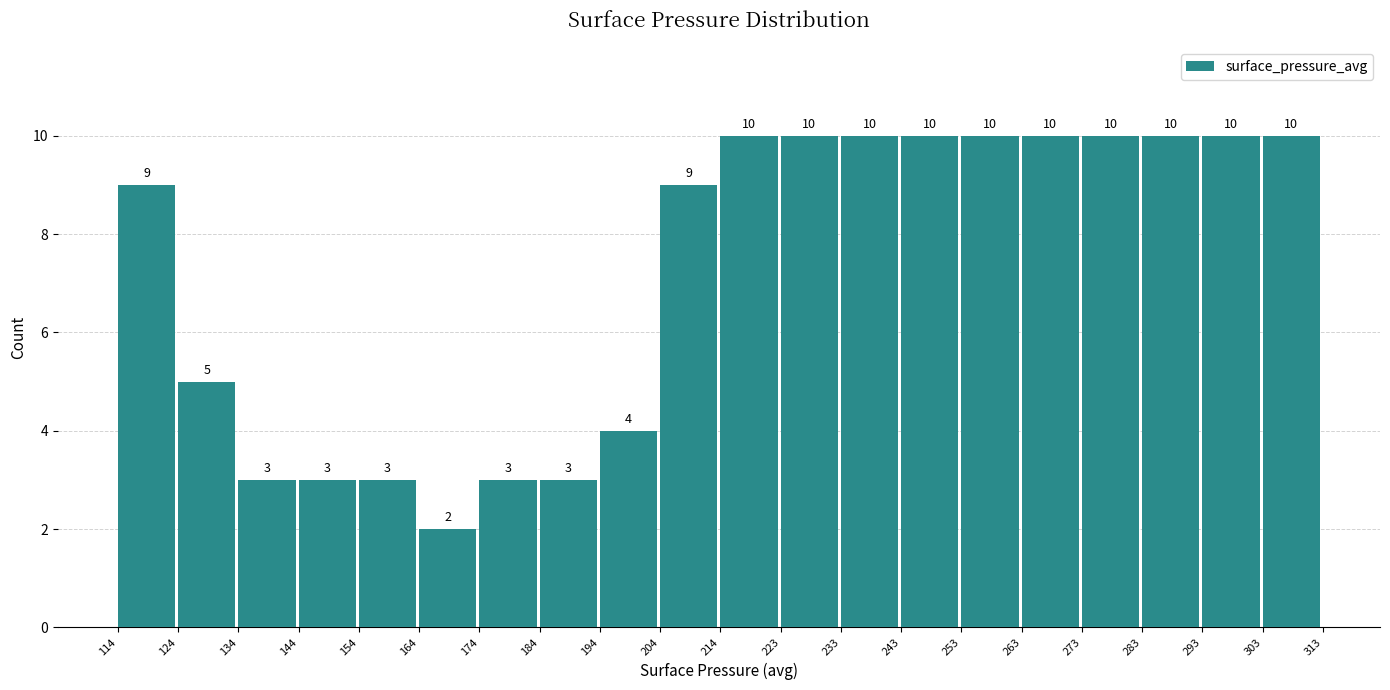

Reading left to right, transcribe this chart: for each bar, give the range it covers on the x-axis and its height.

114 to 124: 9
124 to 134: 5
134 to 144: 3
144 to 154: 3
154 to 164: 3
164 to 174: 2
174 to 184: 3
184 to 194: 3
194 to 204: 4
204 to 214: 9
214 to 223: 10
223 to 233: 10
233 to 243: 10
243 to 253: 10
253 to 263: 10
263 to 273: 10
273 to 283: 10
283 to 293: 10
293 to 303: 10
303 to 313: 10